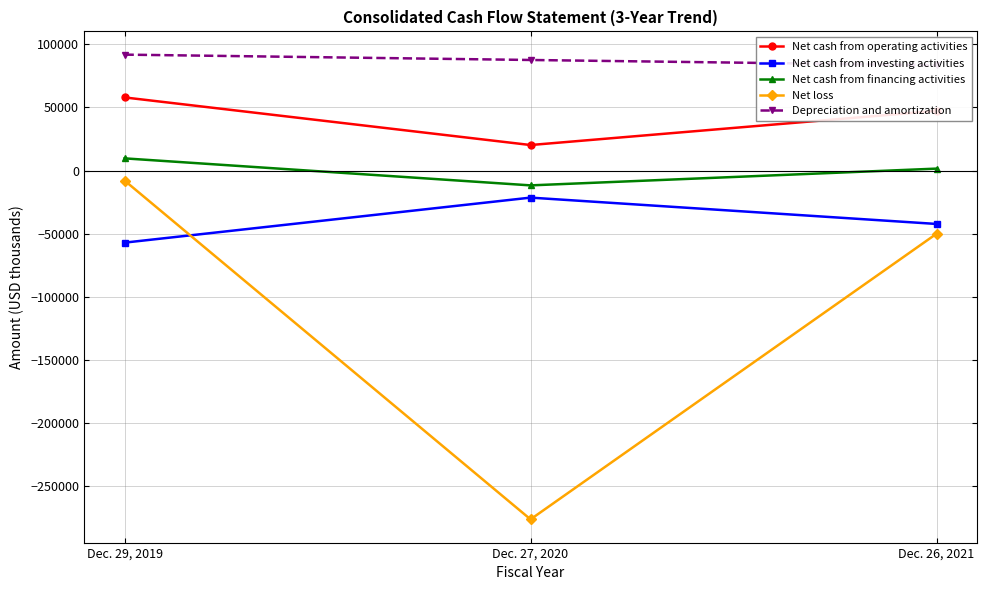

Reading right to left, list all the values displayed in this chart.

Net cash from operating activities: Dec. 26, 2021=47292	Dec. 27, 2020=20233	Dec. 29, 2019=57915
Net cash from investing activities: Dec. 26, 2021=-42241	Dec. 27, 2020=-21393	Dec. 29, 2019=-57030
Net cash from financing activities: Dec. 26, 2021=1563	Dec. 27, 2020=-11704	Dec. 29, 2019=9678
Net loss: Dec. 26, 2021=-50002	Dec. 27, 2020=-276068	Dec. 29, 2019=-7903
Depreciation and amortization: Dec. 26, 2021=83438	Dec. 27, 2020=87557	Dec. 29, 2019=91790